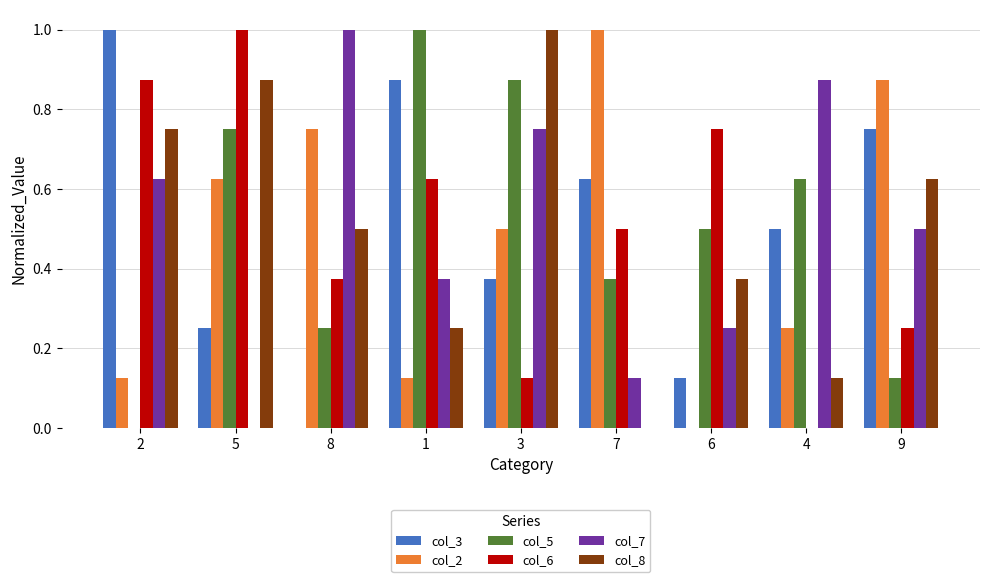

Is it true that col_5 equals 1.2 at 5?

False